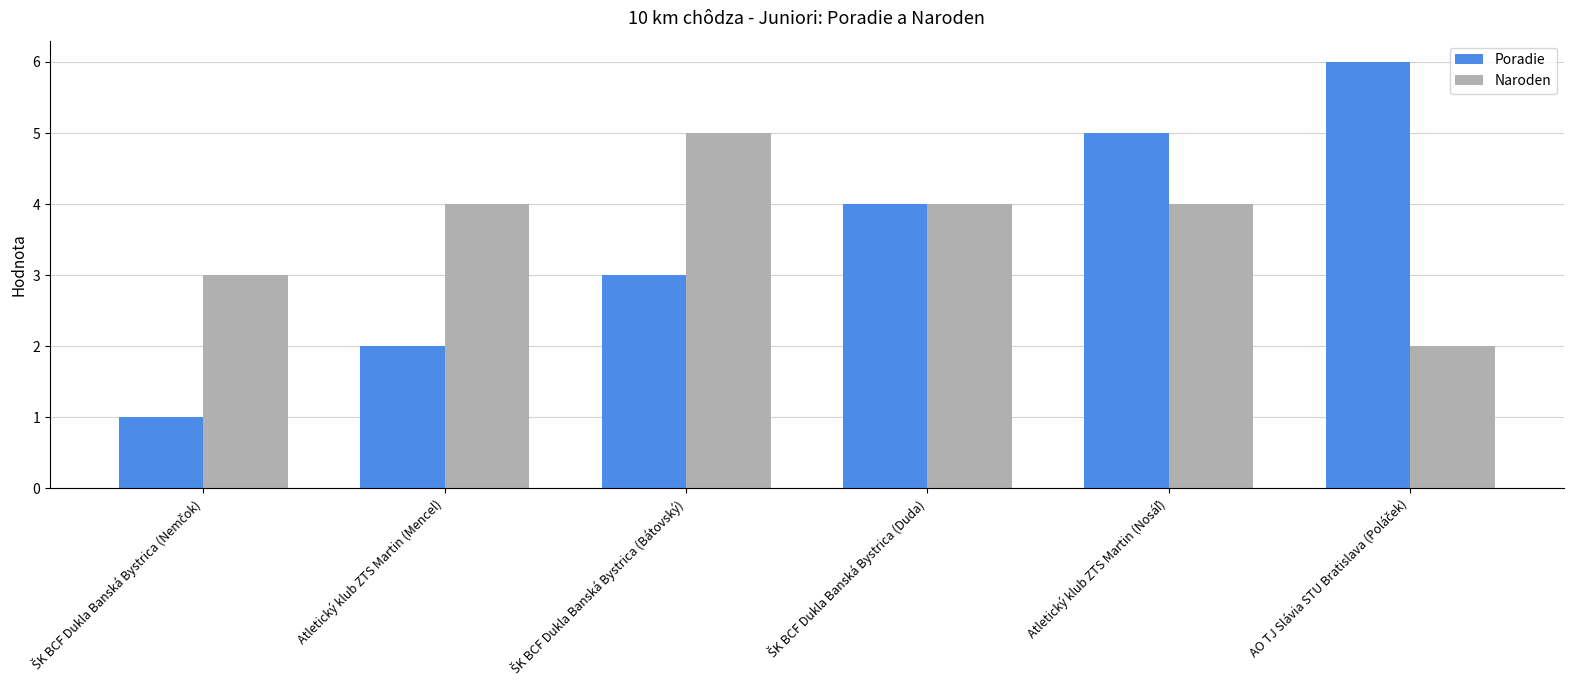

List the series in order of their peak value, highest first.

Poradie, Naroden